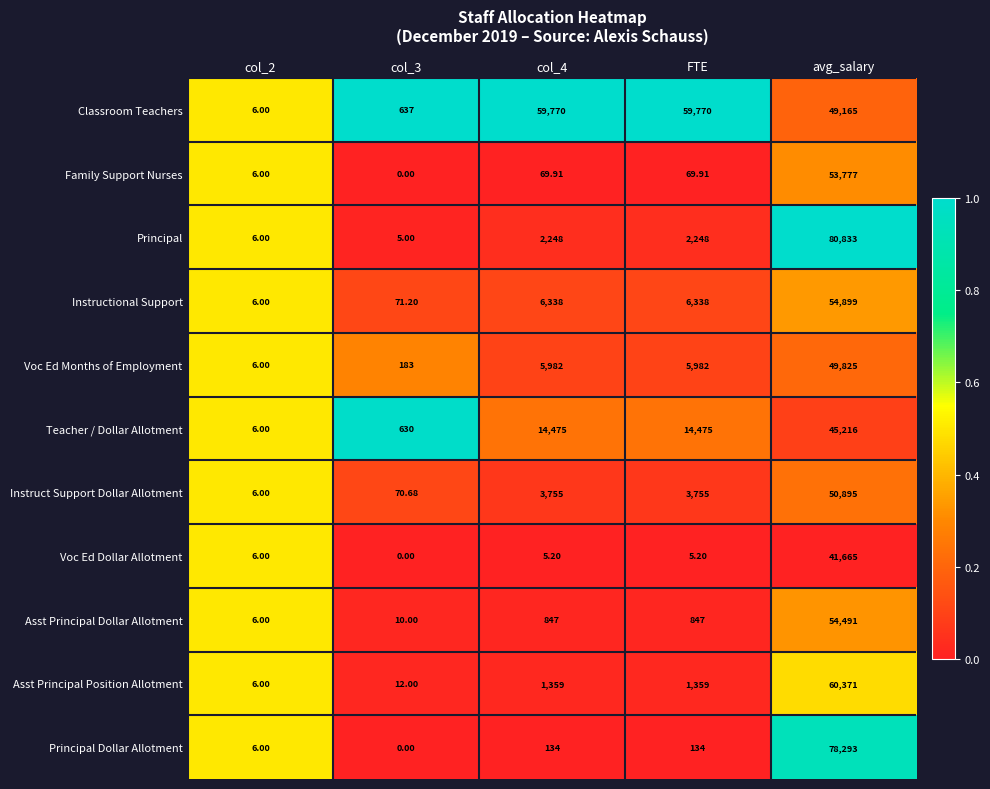

Which category has the highest value across all series?

avg_salary